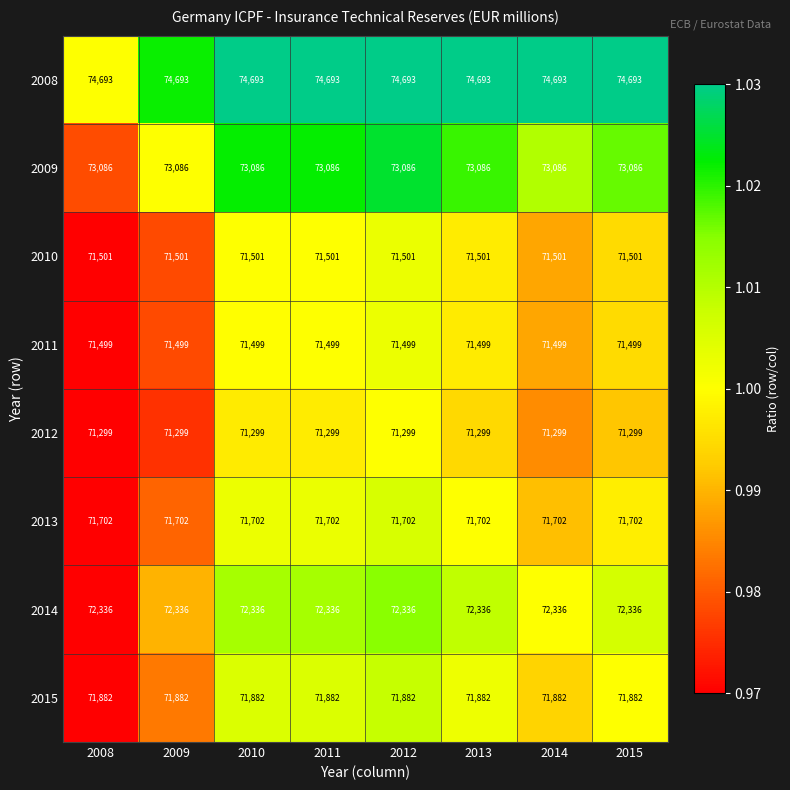

What is the difference between the highest and lowest values at 2014?

3394